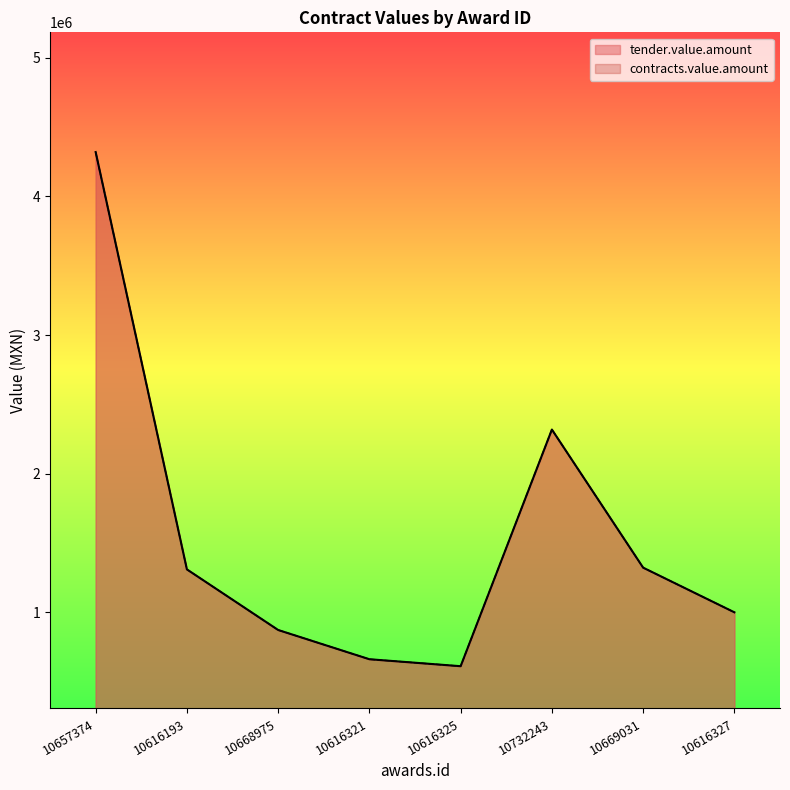

Reading right to left, transcribe all the data shown in this chart.

tender.value.amount: 998923.8	1321199.4	2317915.3	609897.9	660225.0	871284.5	1308675.5	4320489.0
contracts.value.amount: 998923.8	1321199.4	2317915.3	609897.9	660225.0	871284.5	1308675.5	4320489.0